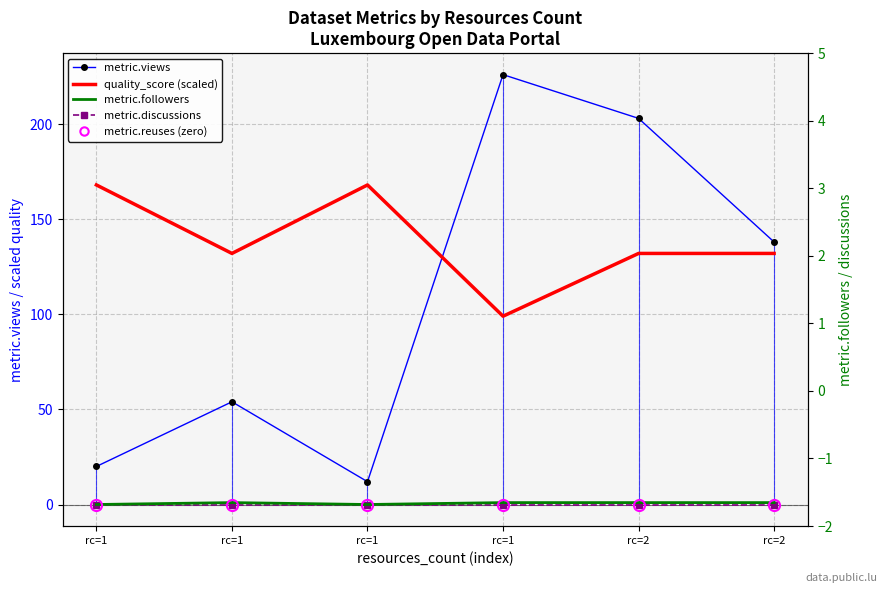

What is the spread (max minus min) of values at rc=2?

203.0